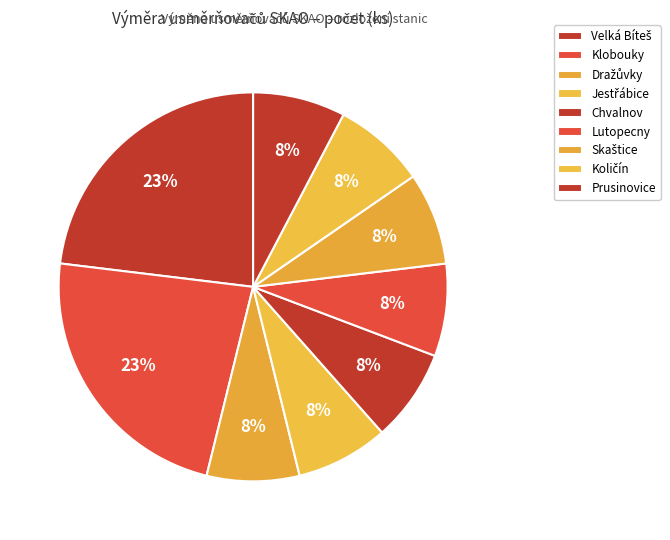

How many slices are in this pie chart?

9